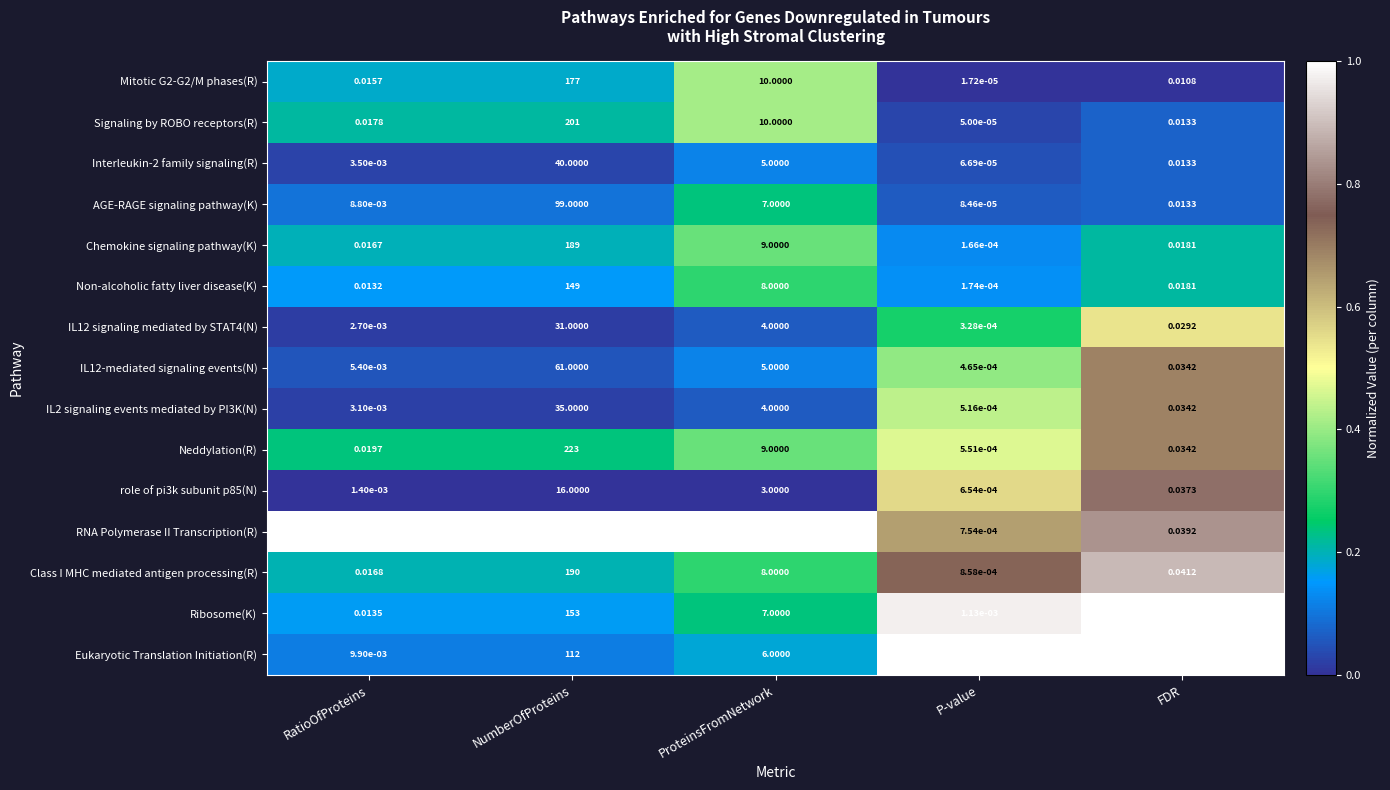

At which category is the sum across all series the highest?

NumberOfProteins